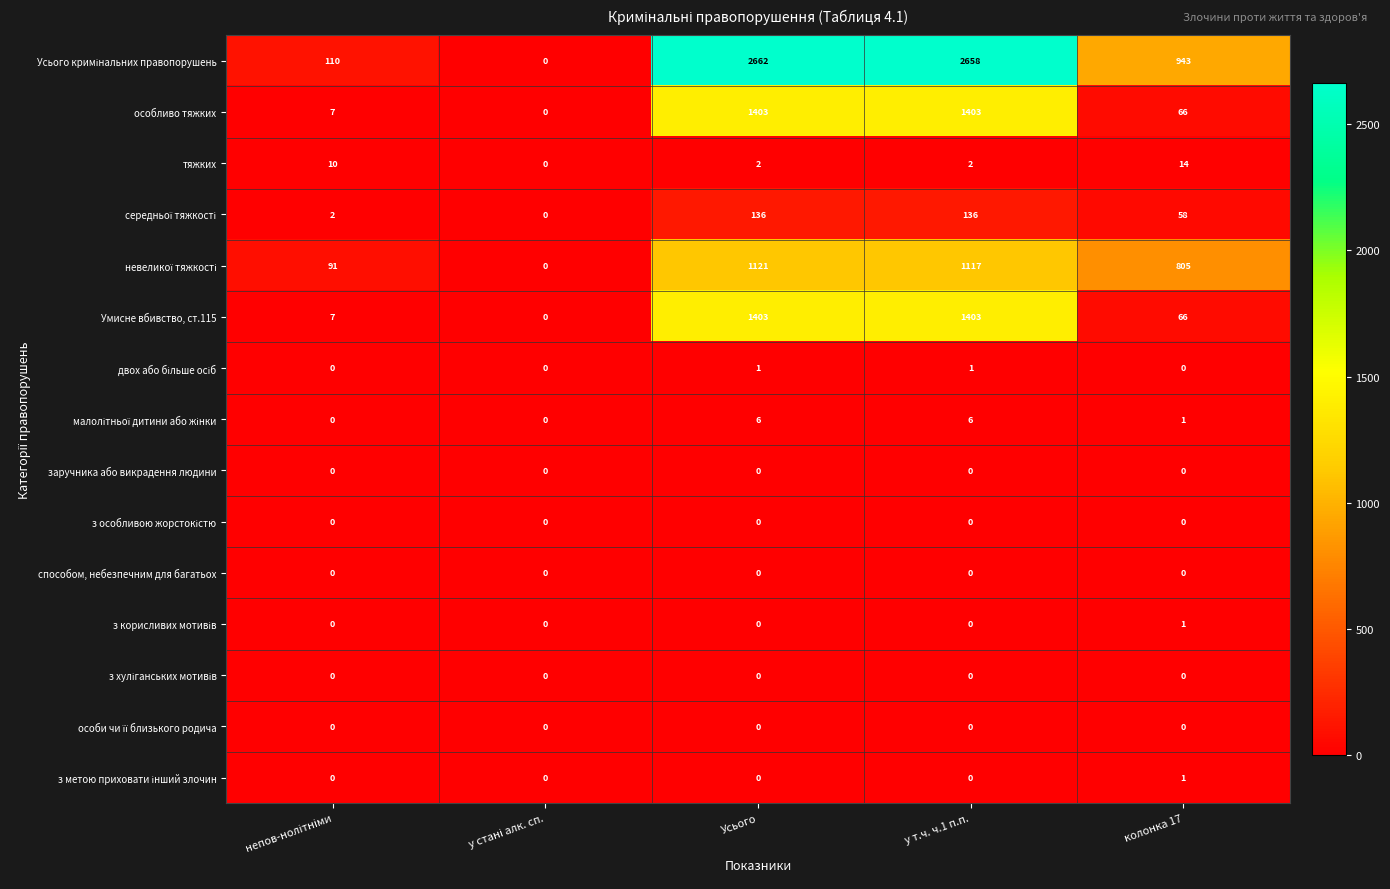

At which category is the sum across all series the highest?

Усього